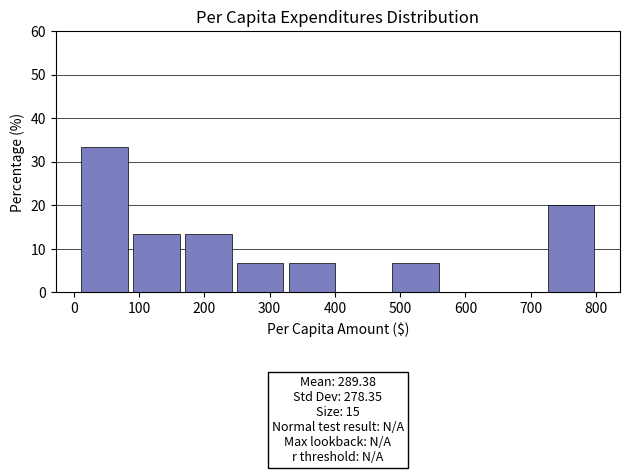

Over which range of the x-axis is the bar tallest?

10 to 90